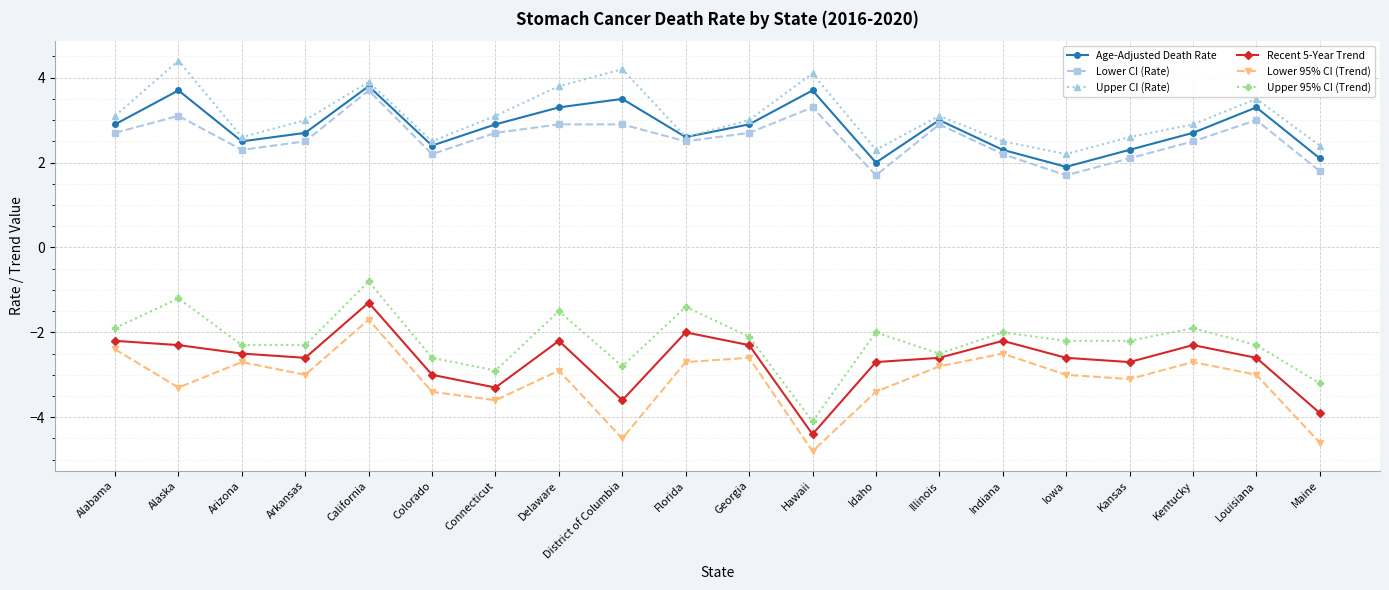

True or false: Lower CI (Rate) has a value of 3.1 at Alaska.

True